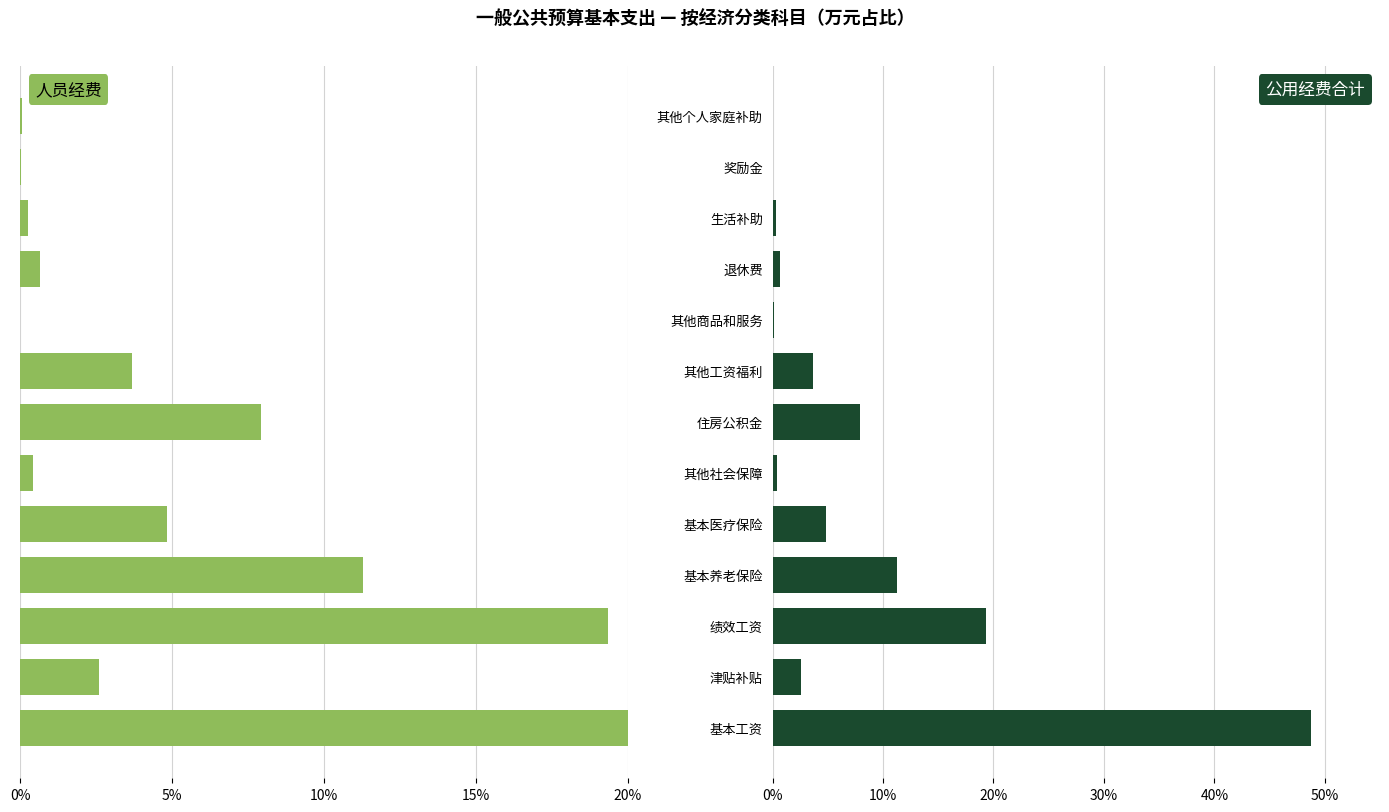

What are all the series names shown in the legend?

人员经费, 公用经费合计